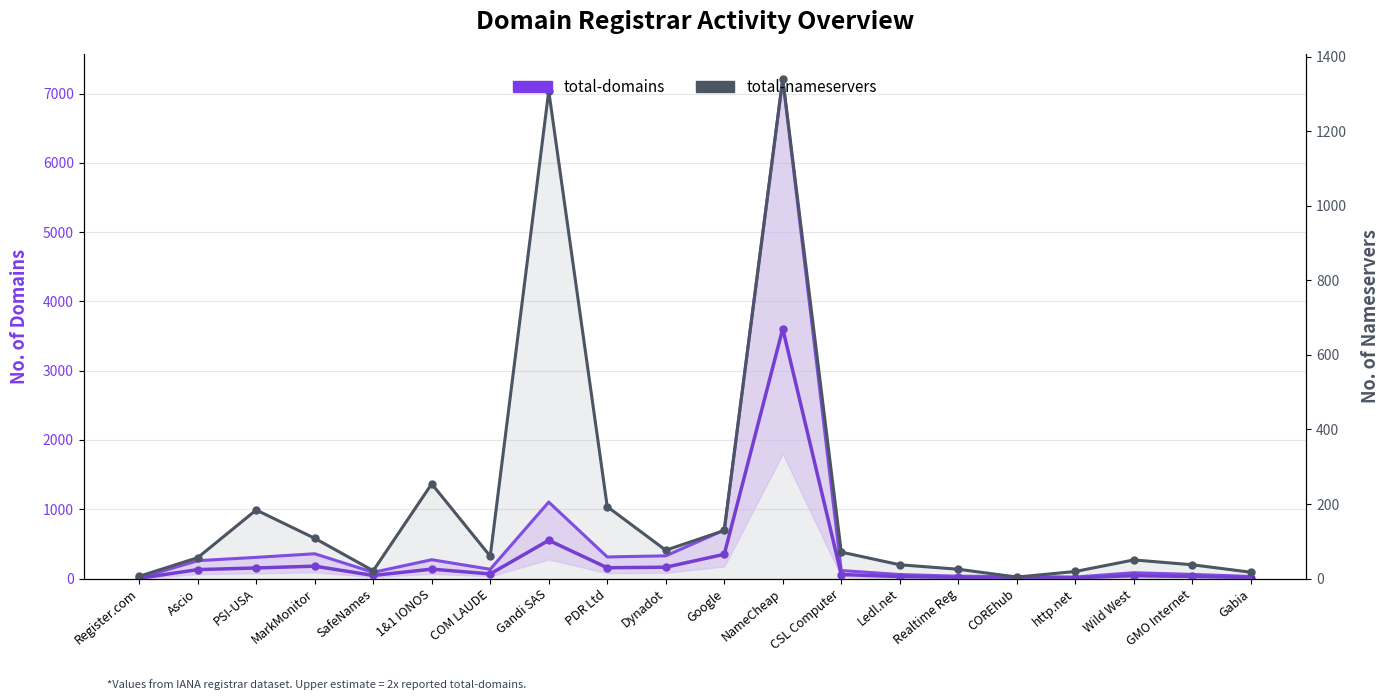

What is the average value of the total-nameservers series?

200